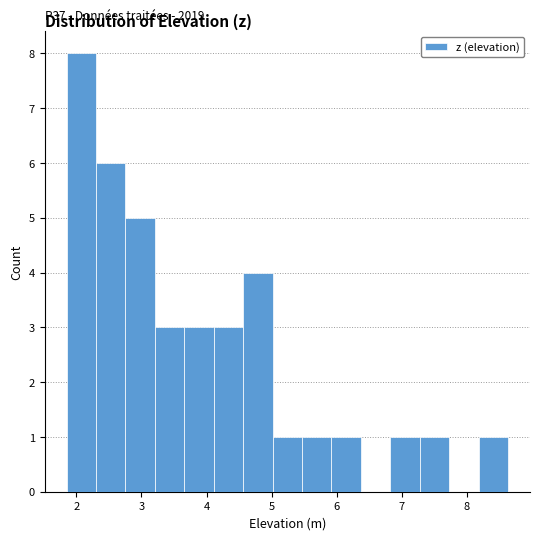

Which range on the x-axis has the tallest bar?

1.9 to 2.3